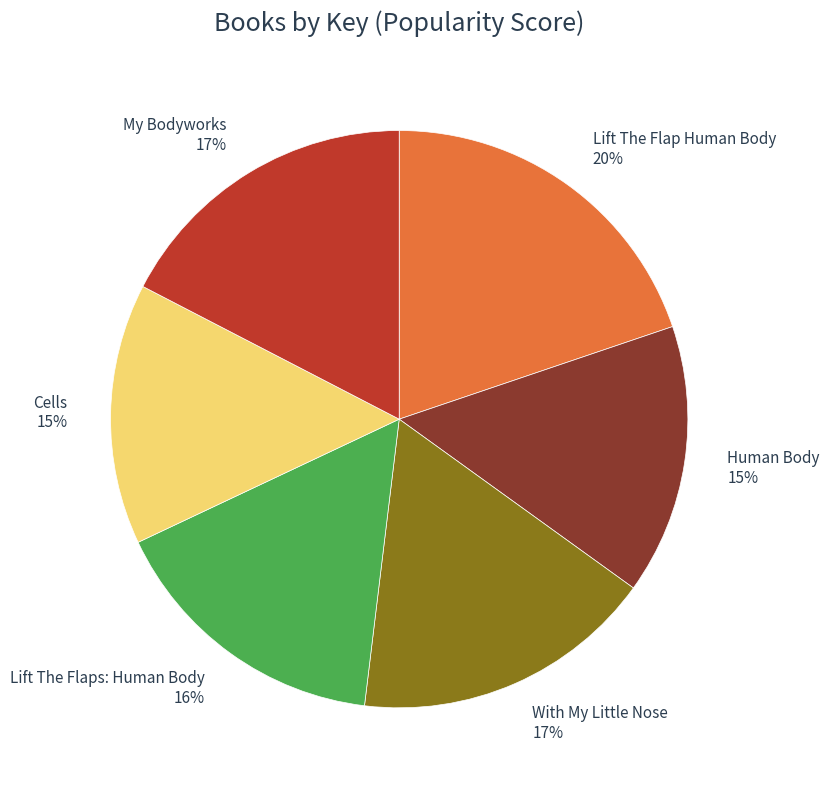

To the nearest percent, what is the combined percentage of Human Body and Lift The Flap Human Body?

35%